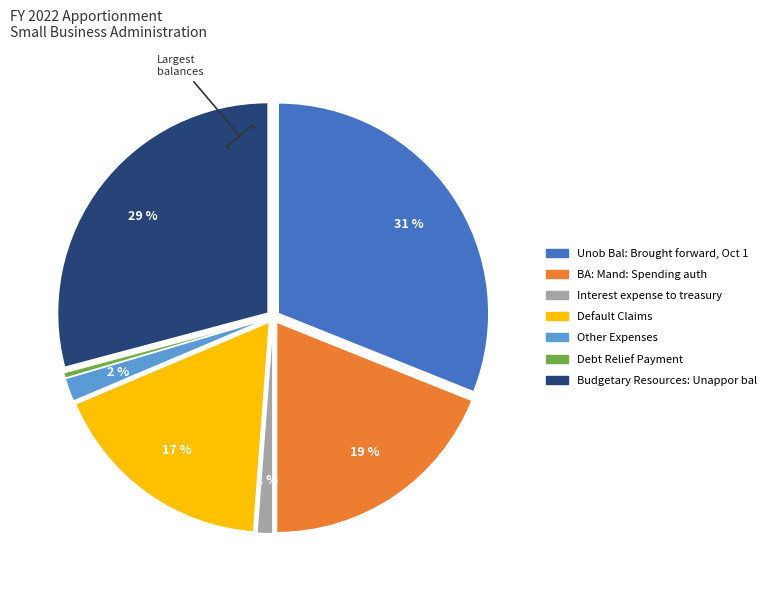

Count the number of slices in the pie.

7